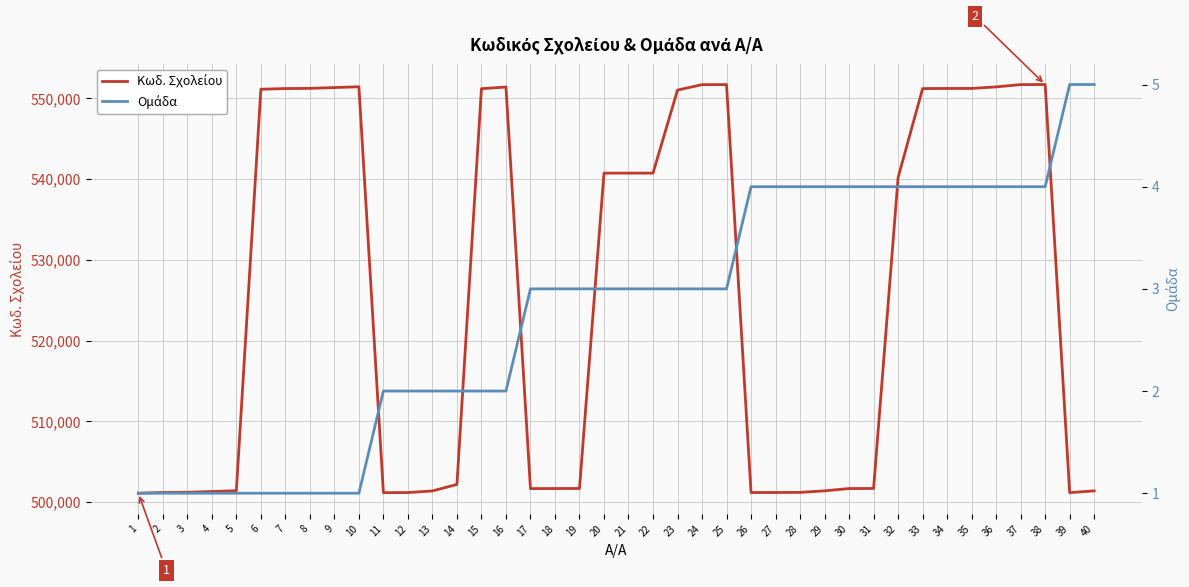

Is it true that Κωδ. Σχολείου equals 501696 at 19?

True